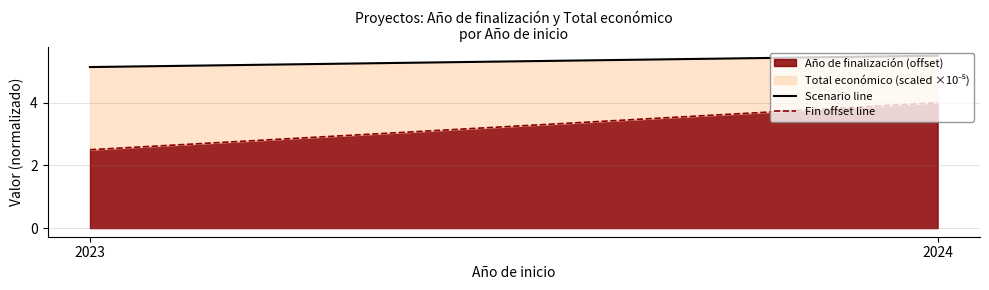

What is the difference between the Fin offset line values at 2024 and 2023?

1.5